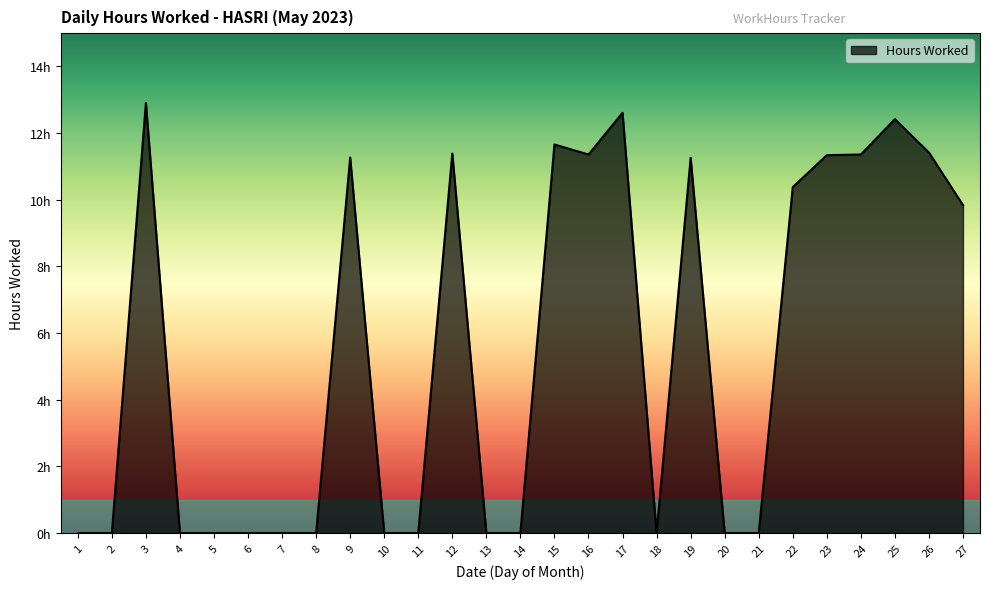

Does the chart display data point markers on the line(s)?

No